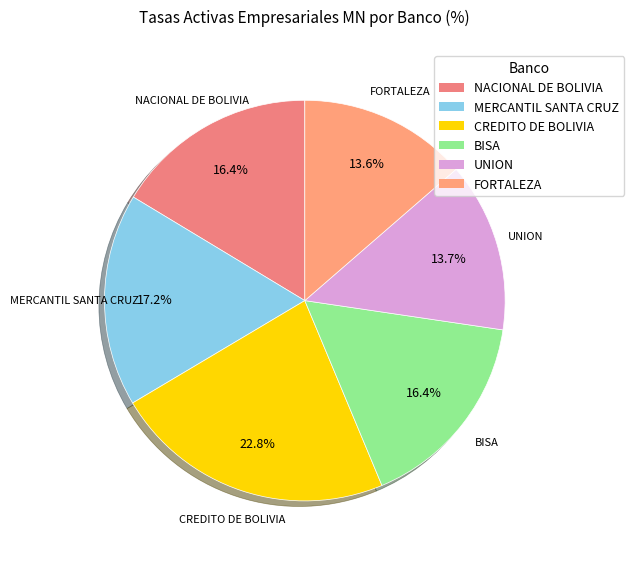

How much of the chart is everything except UNION?

86.3%